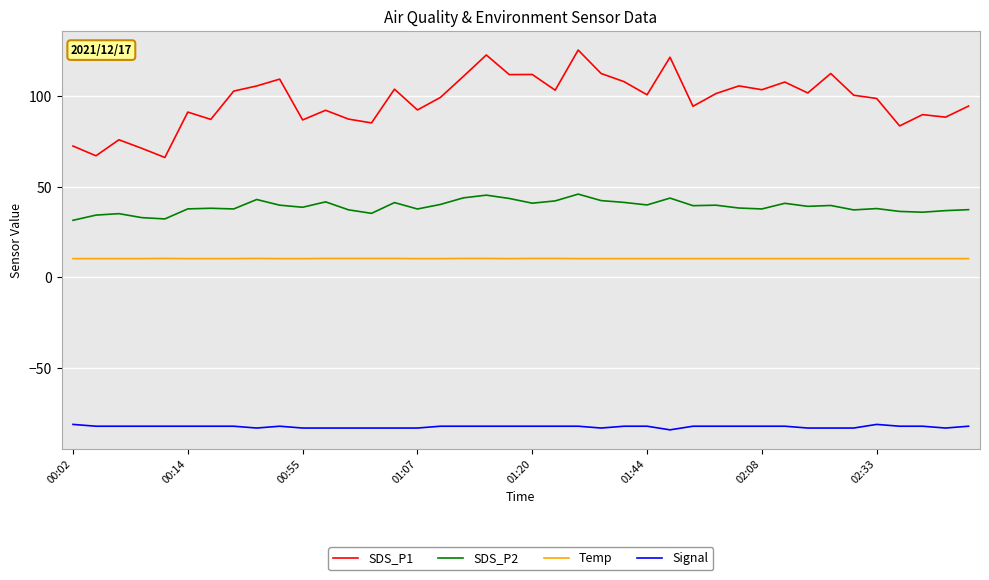

What is the difference between the maximum and minimum values in the SDS_P2 series?

14.4